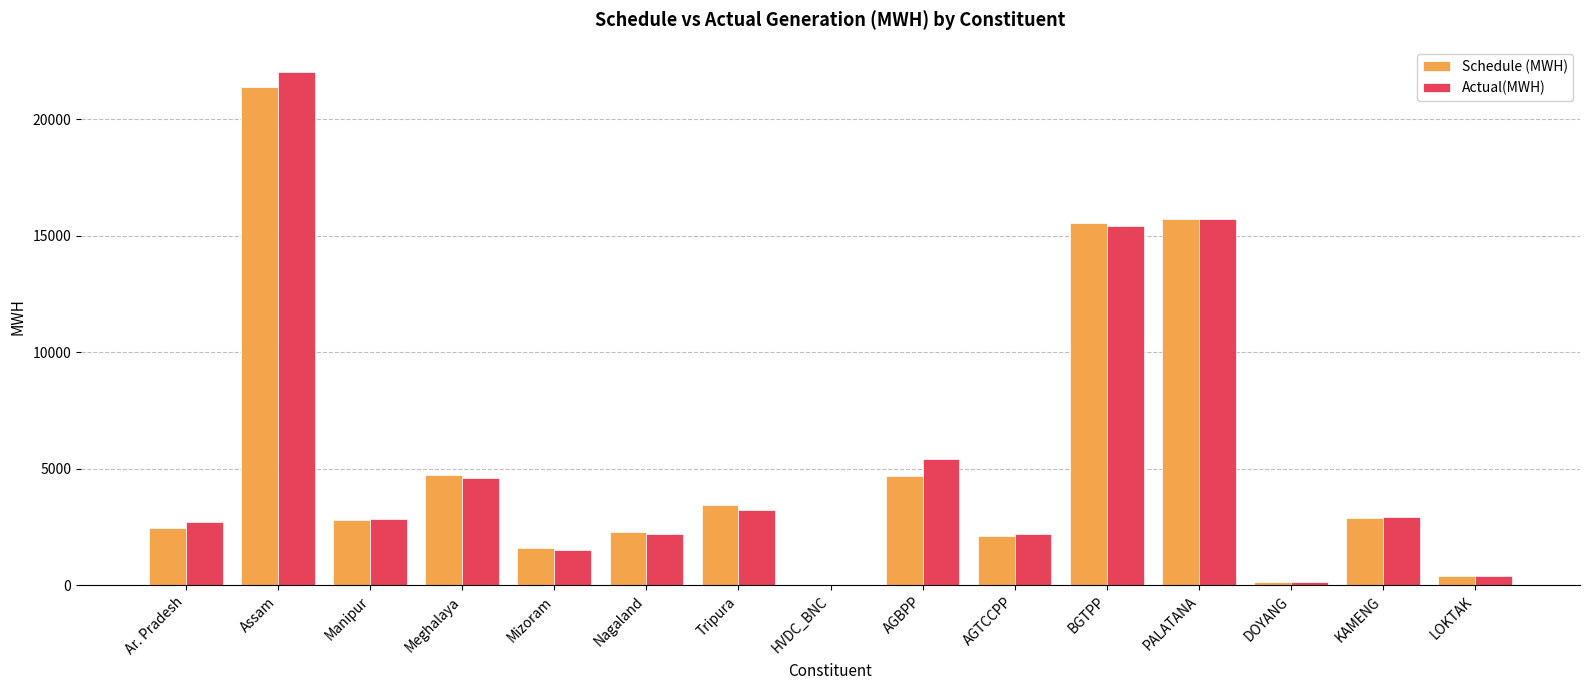

What is the sum of all Schedule (MWH) values?

80302.3